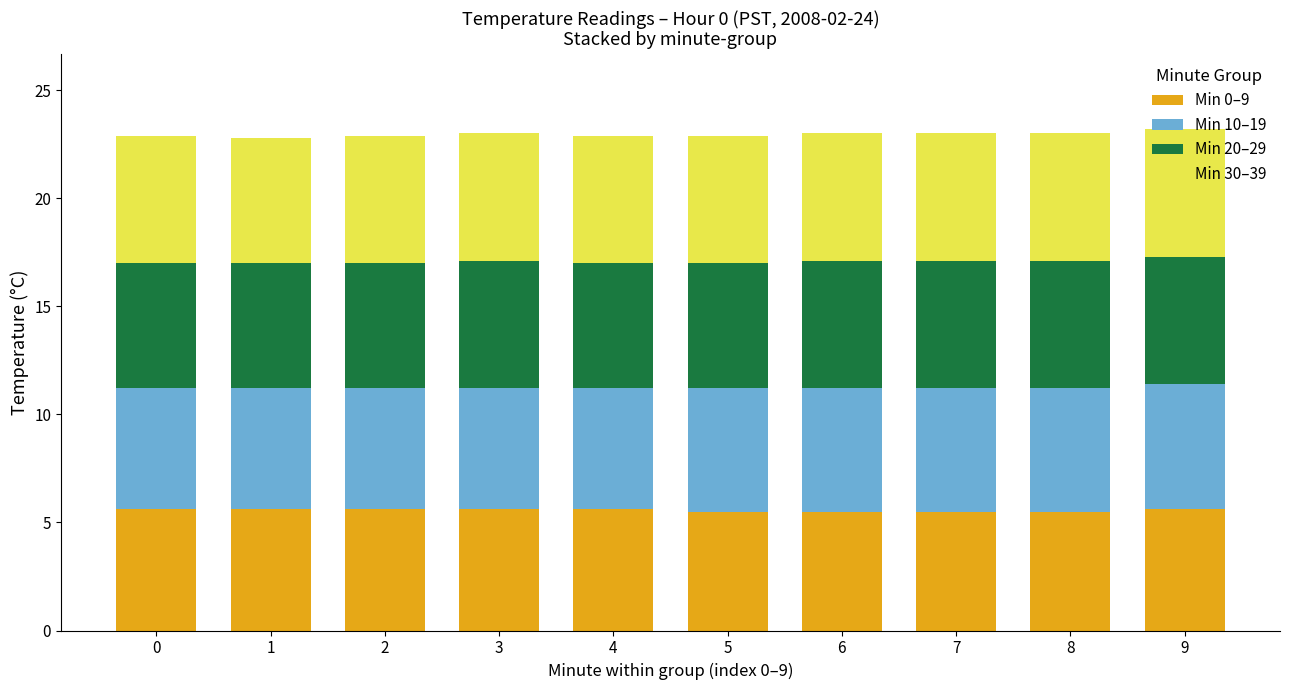

Are the bars grouped side by side (vs. stacked)?

No